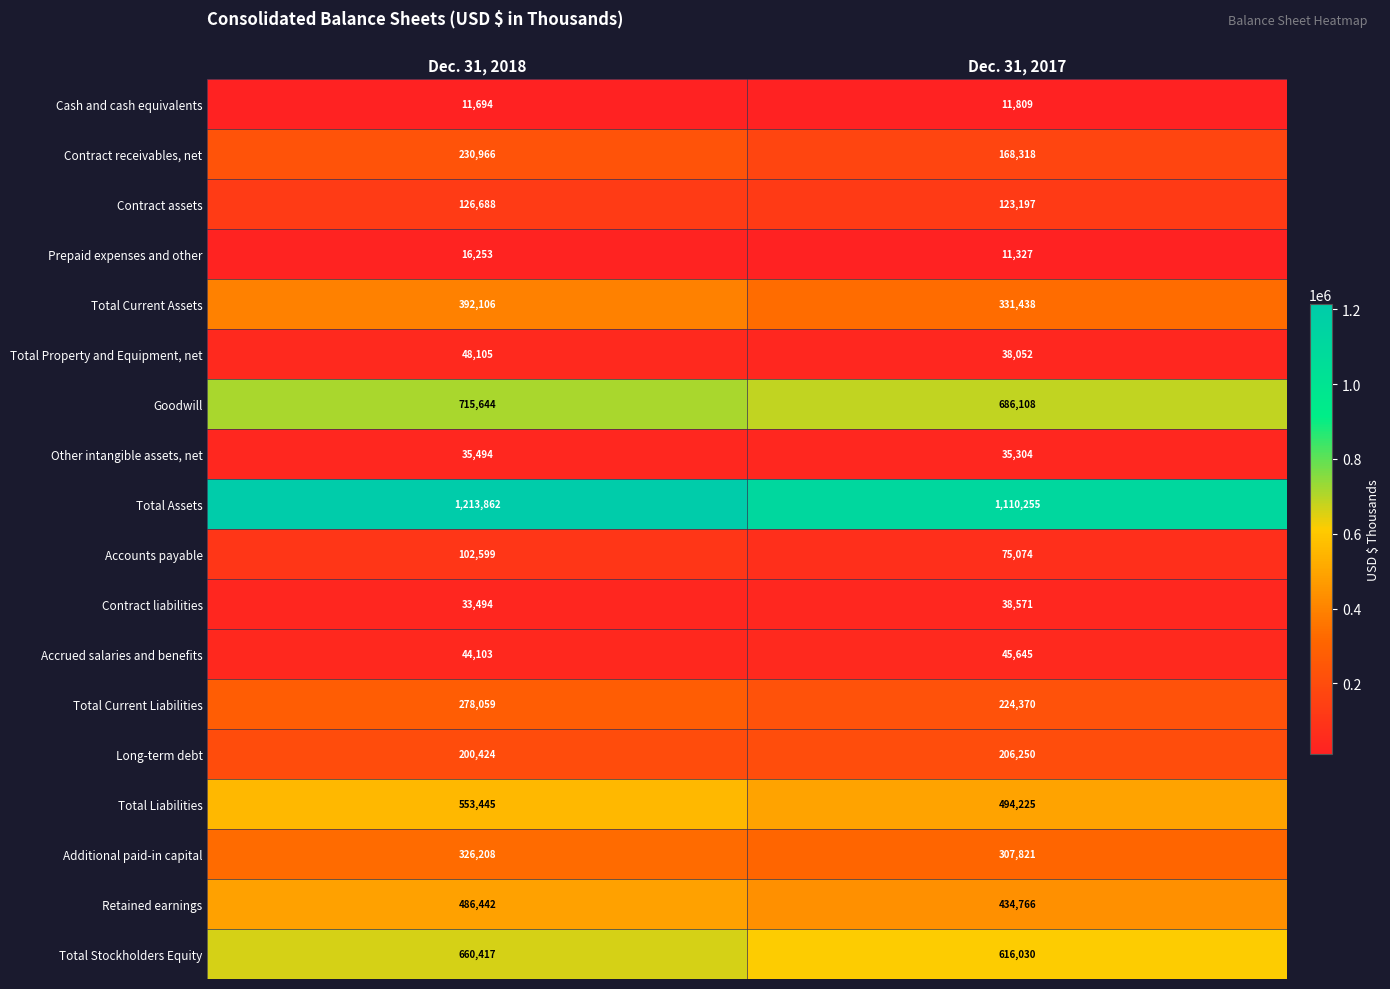

What is the spread (max minus min) of values at Dec. 31, 2018?

1202168